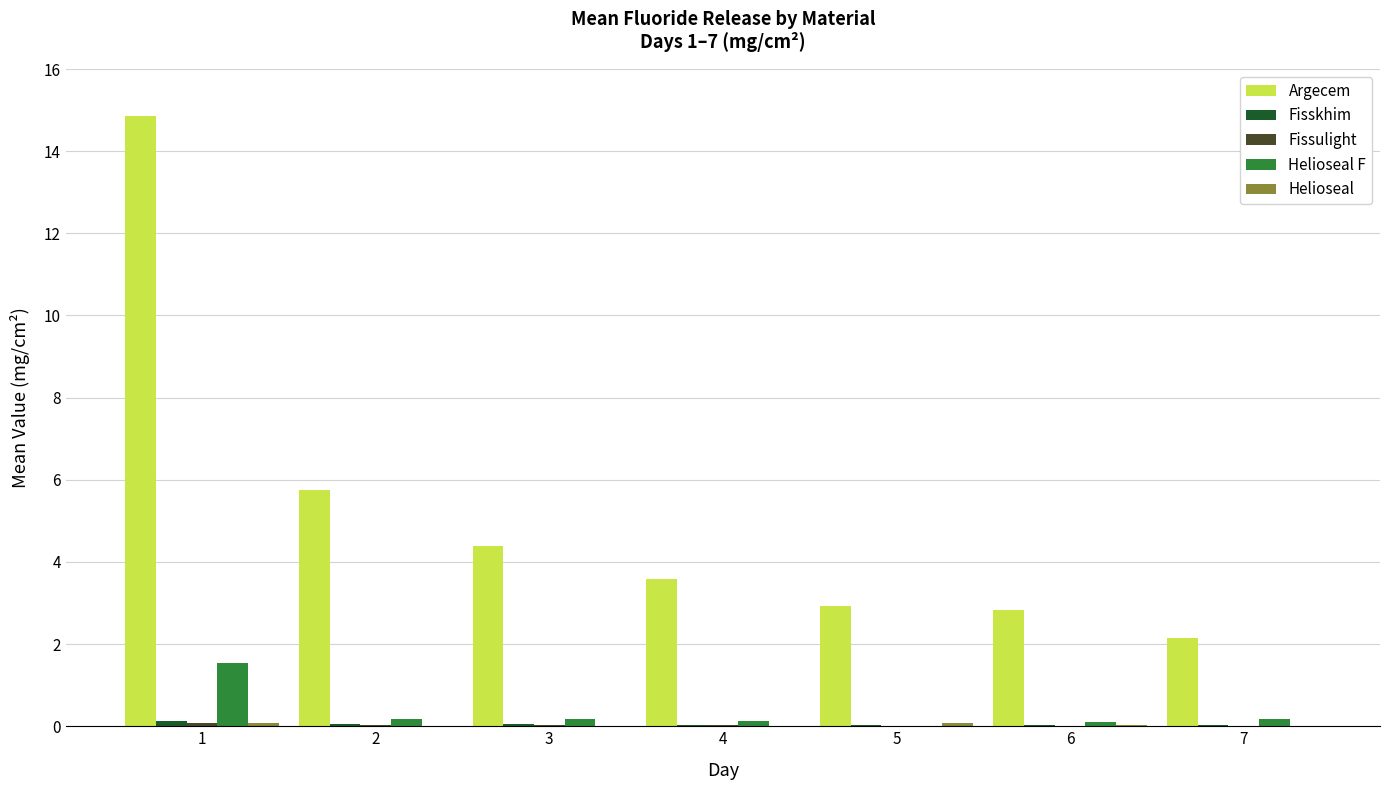

Which series changed the most between 4 and 5?

Argecem